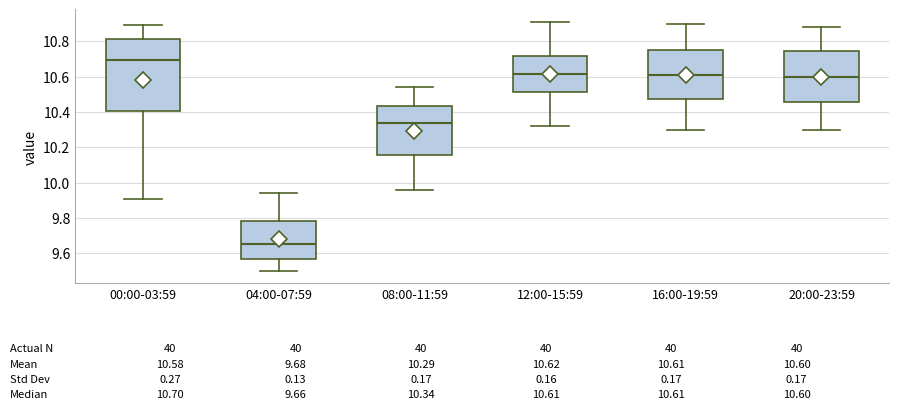

Which box's median line is the highest?

00:00-03:59